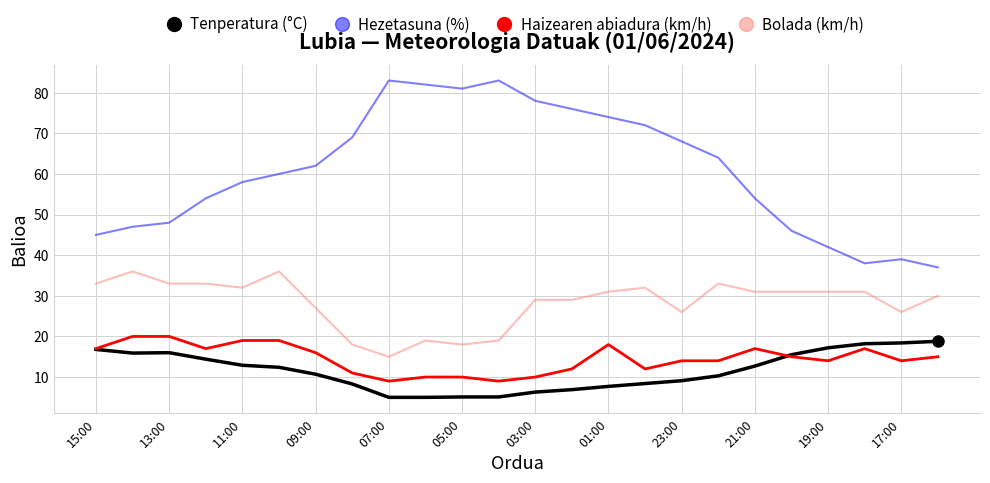

What is the lowest value of the Bolada (km/h) series?

15.0